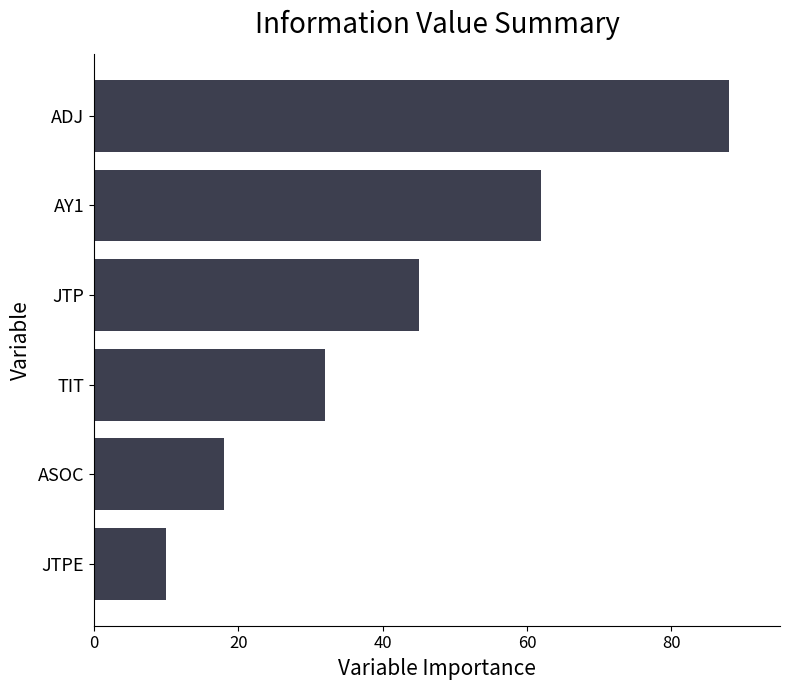

True or false: the data shows 32 at TIT.

True